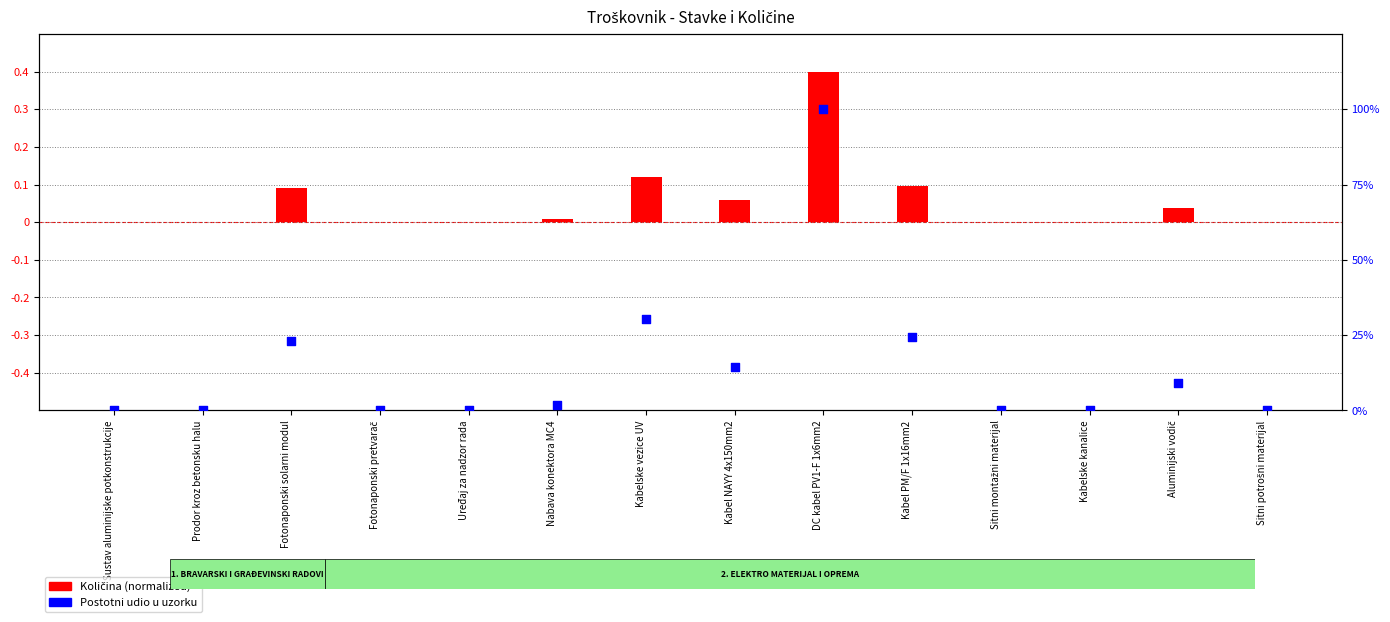

At which category is the sum across all series the highest?

DC kabel PV1-F 1x6mm2